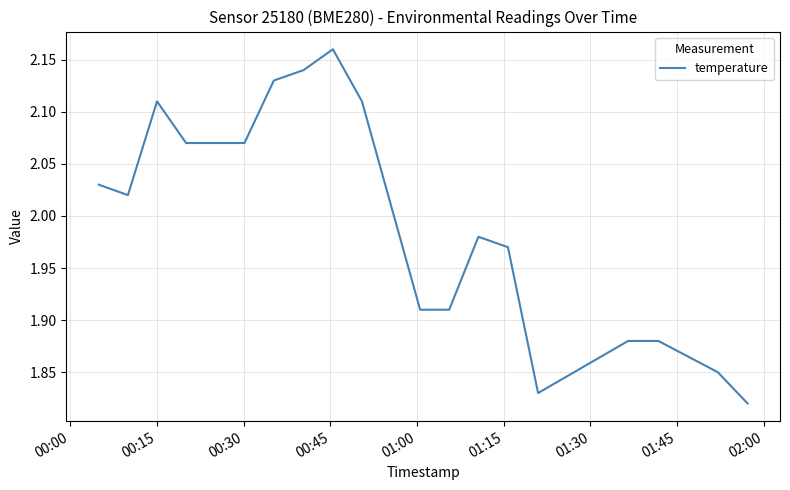

What is the difference between the maximum and minimum values?

0.3